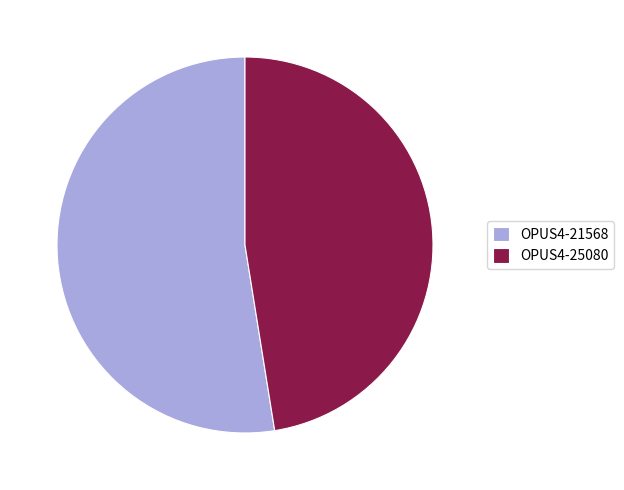

Combined, do OPUS4-25080 and OPUS4-21568 account for over 50%?

Yes